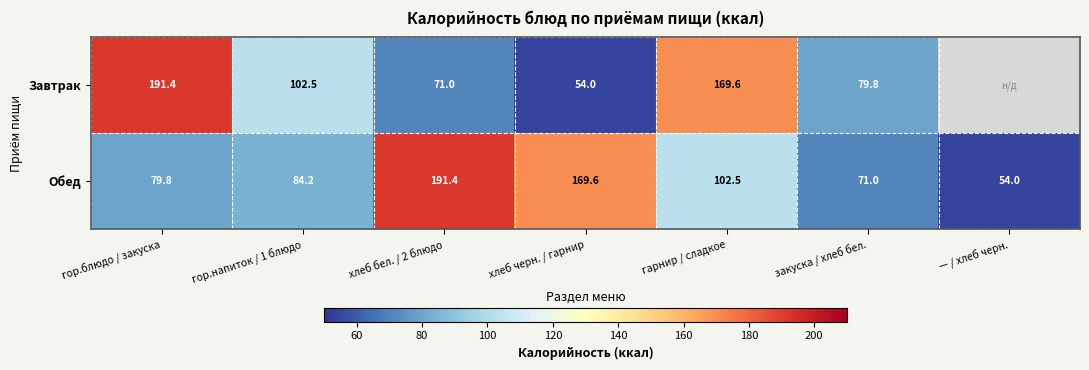

The value of Завтрак at хлеб бел. / 2 блюдо is 120.0. True or false?

False